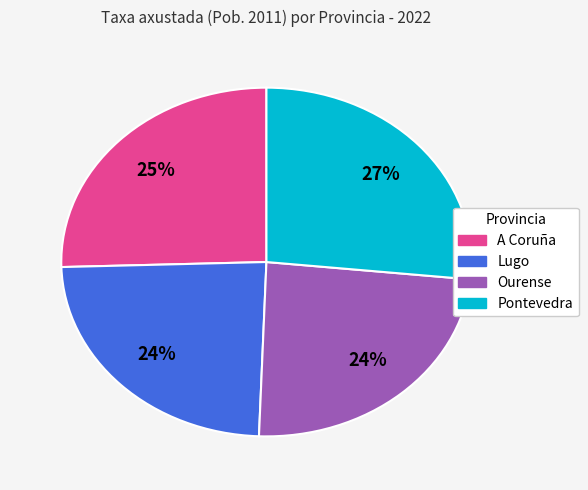

To the nearest percent, what portion does Pontevedra represent?

27%